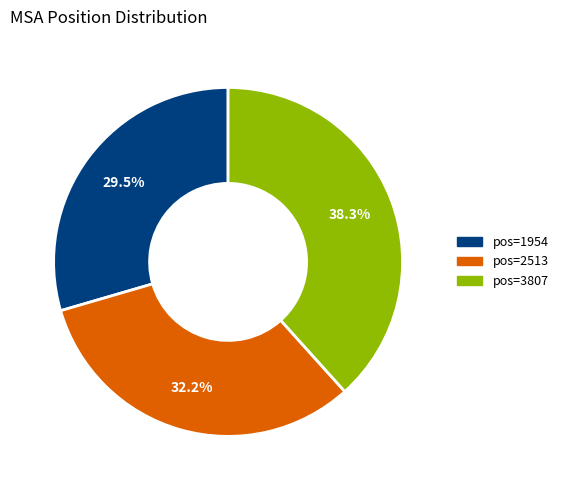

Does any single category account for the majority?

No